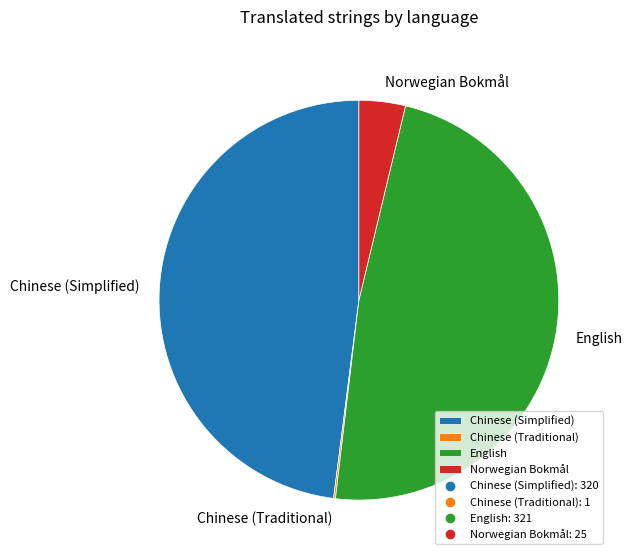

Does any single category account for the majority?

No